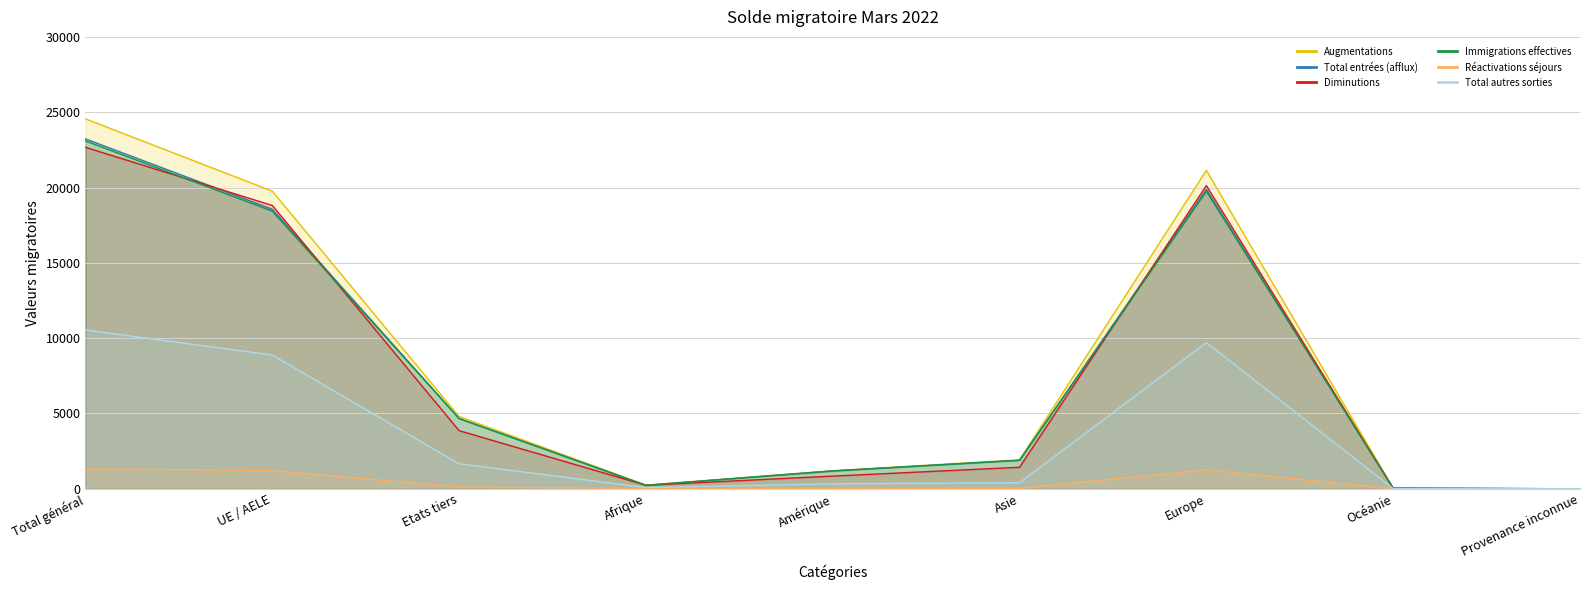

How many values in the Diminutions series are below 1428?

4